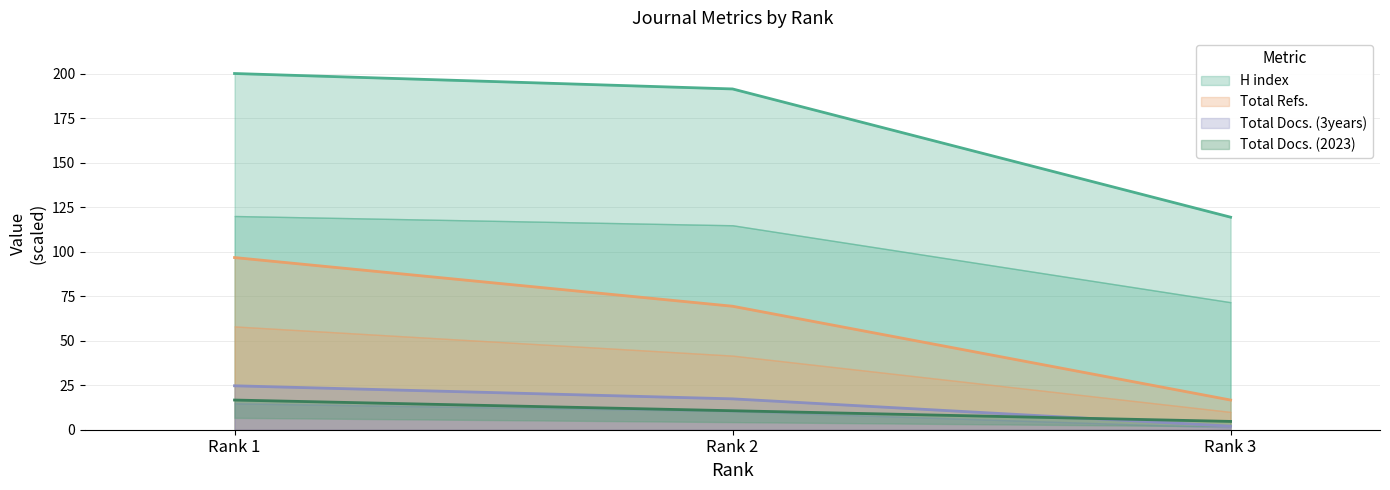

At which category does the chart reach its peak across all series?

Rank 1